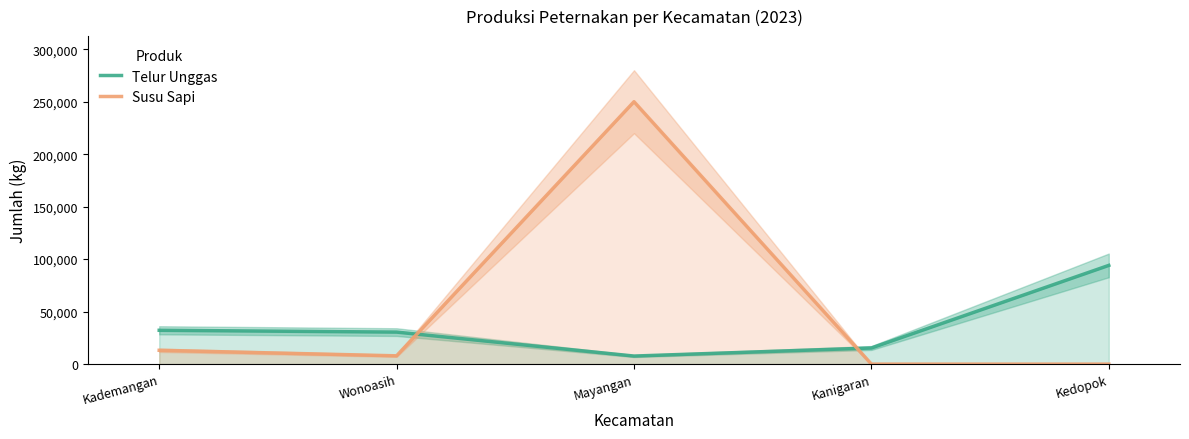

Which label corresponds to the largest value in the chart?

Mayangan